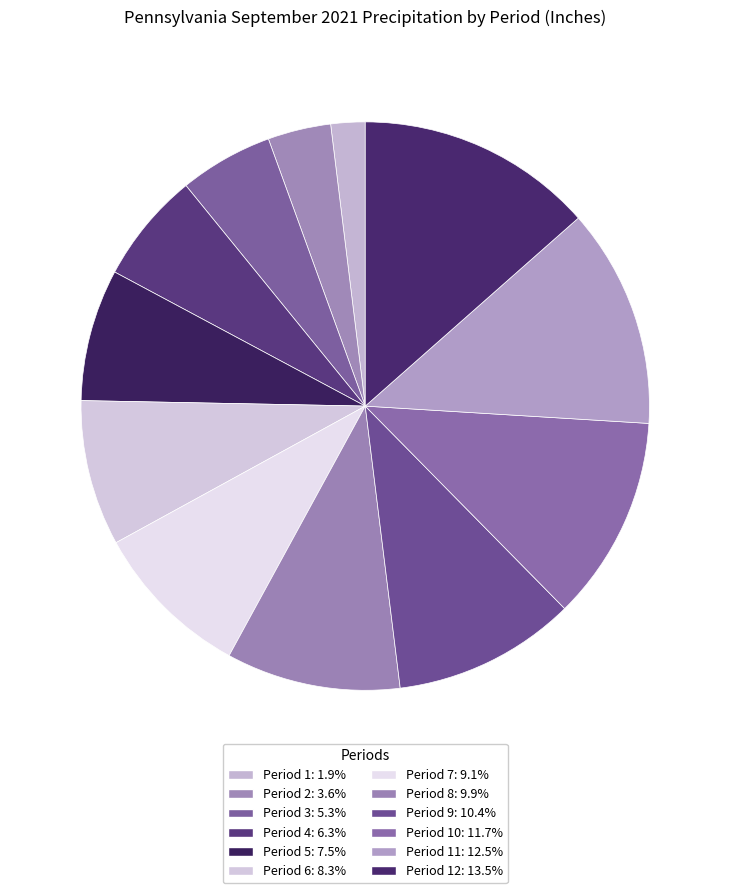

Which category has the smallest portion of the pie?

Period 1